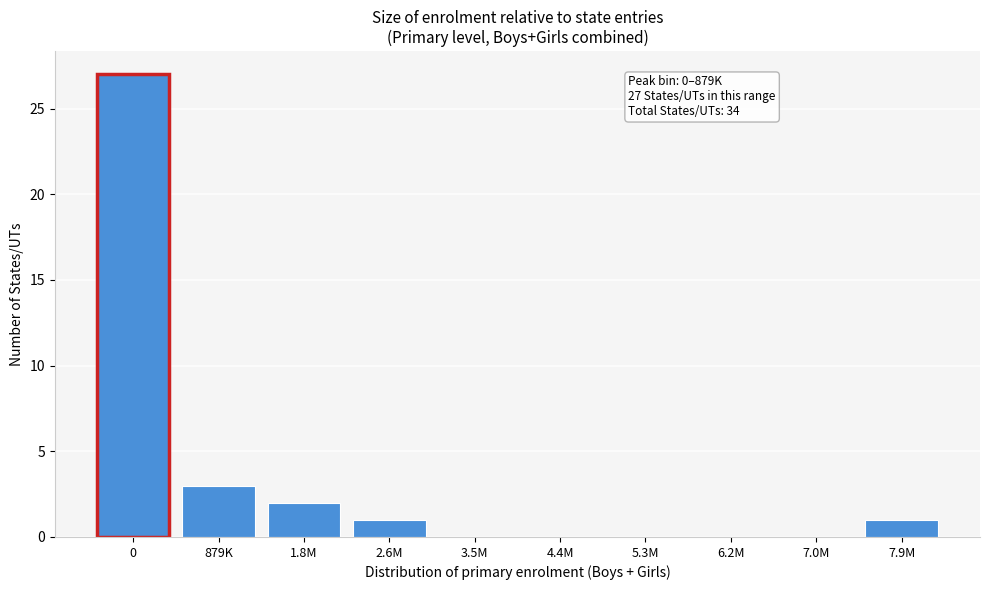

Reading left to right, extract all data points from this chart.

0=27	879K=3	1.8M=2	2.6M=1	3.5M=0	4.4M=0	5.3M=0	6.2M=0	7.0M=0	7.9M=1